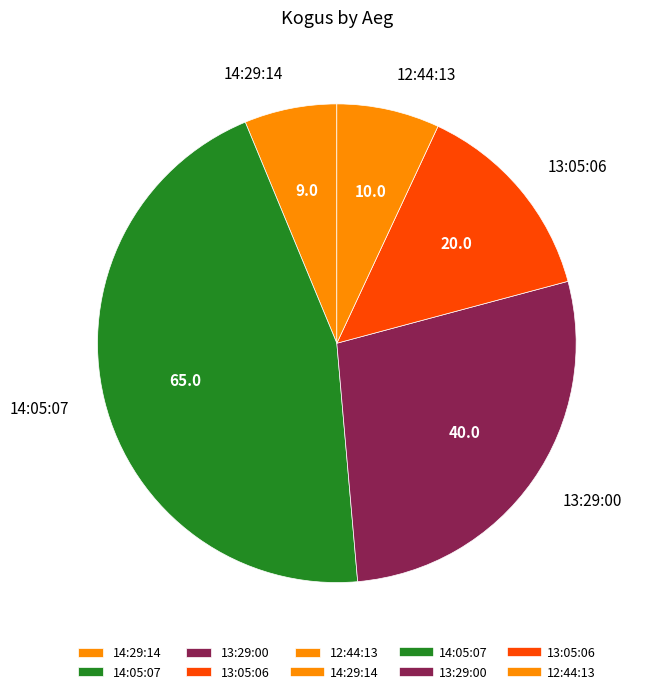

Count the number of slices in the pie.

5